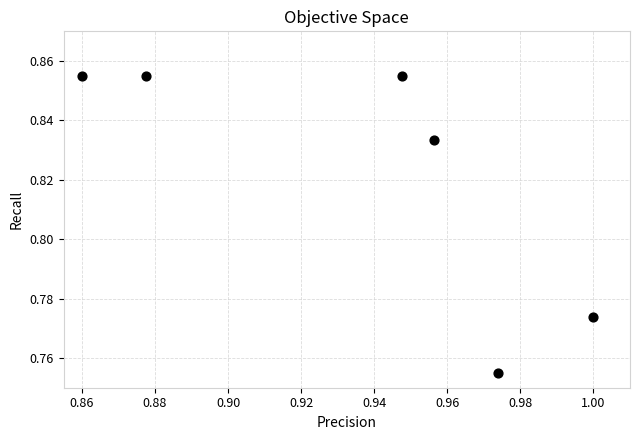

How many data points are displayed?

6